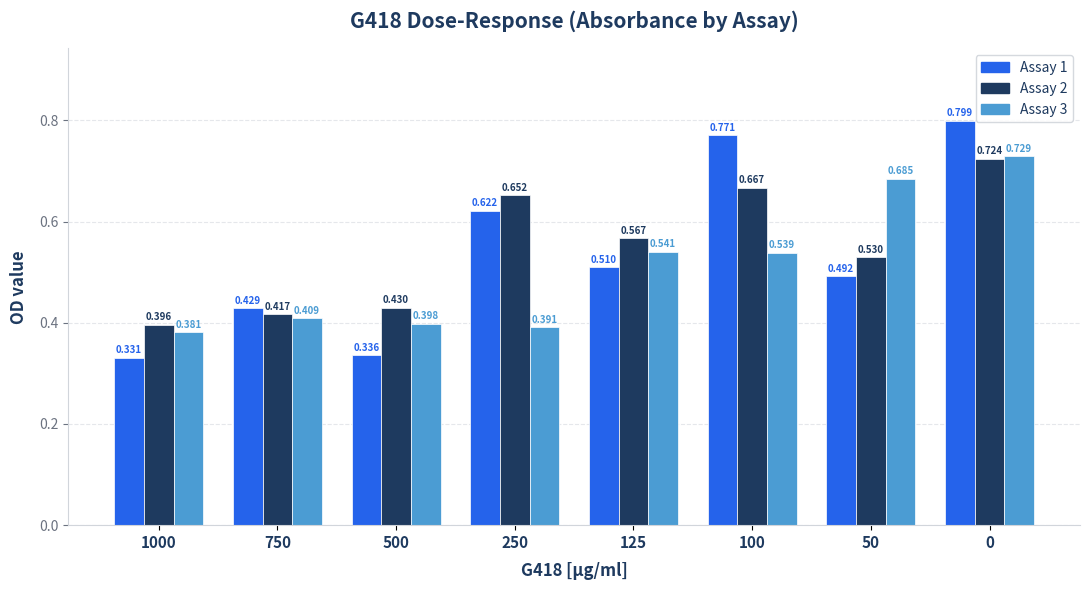

Reading left to right, list all the values displayed in this chart.

Assay 1: 1000=0.3	750=0.4	500=0.3	250=0.6	125=0.5	100=0.8	50=0.5	0=0.8
Assay 2: 1000=0.4	750=0.4	500=0.4	250=0.7	125=0.6	100=0.7	50=0.5	0=0.7
Assay 3: 1000=0.4	750=0.4	500=0.4	250=0.4	125=0.5	100=0.5	50=0.7	0=0.7